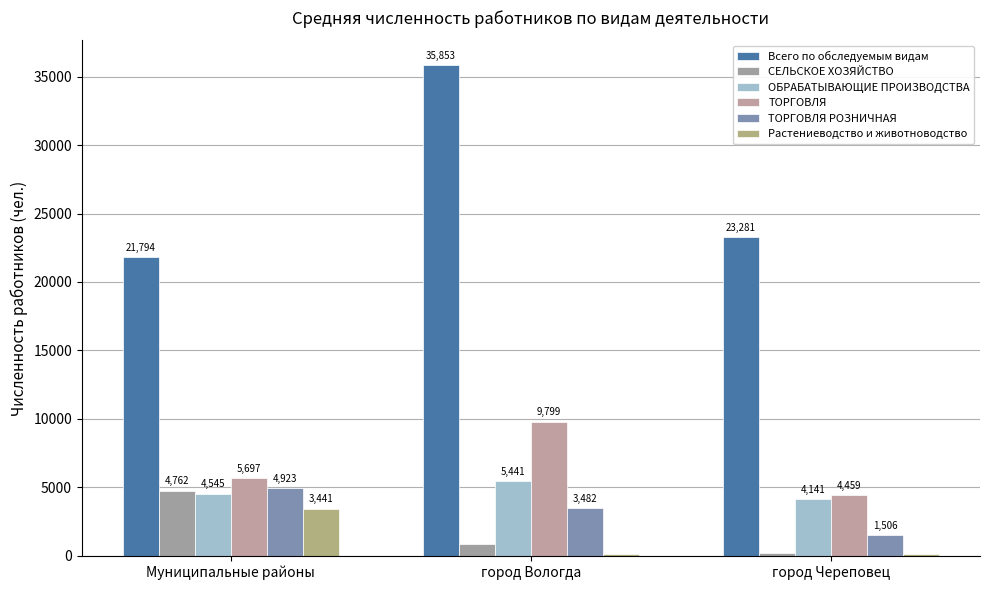

List the series in order of their peak value, highest first.

Всего по обследуемым видам, ТОРГОВЛЯ, ОБРАБАТЫВАЮЩИЕ ПРОИЗВОДСТВА, ТОРГОВЛЯ РОЗНИЧНАЯ, СЕЛЬСКОЕ ХОЗЯЙСТВО, Растениеводство и животноводство